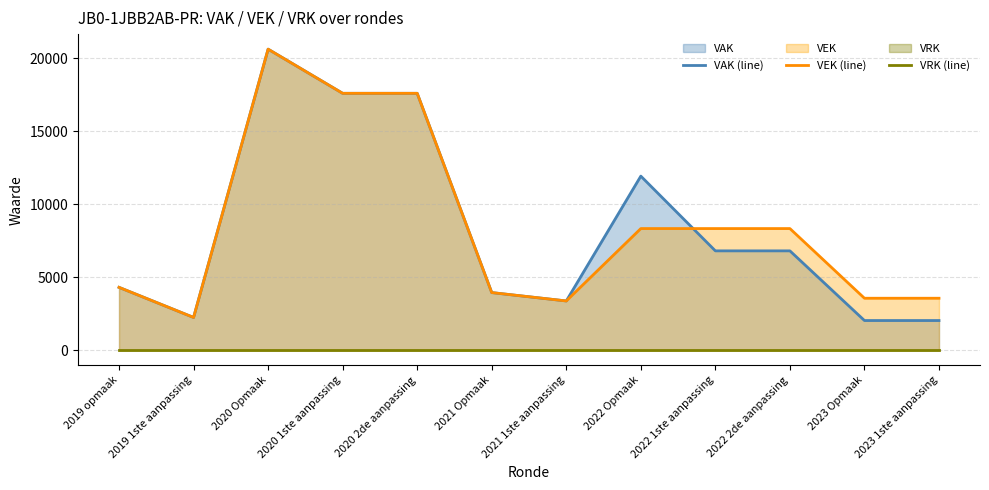

What is the label of the 7th point from the left?

2021 1ste aanpassing